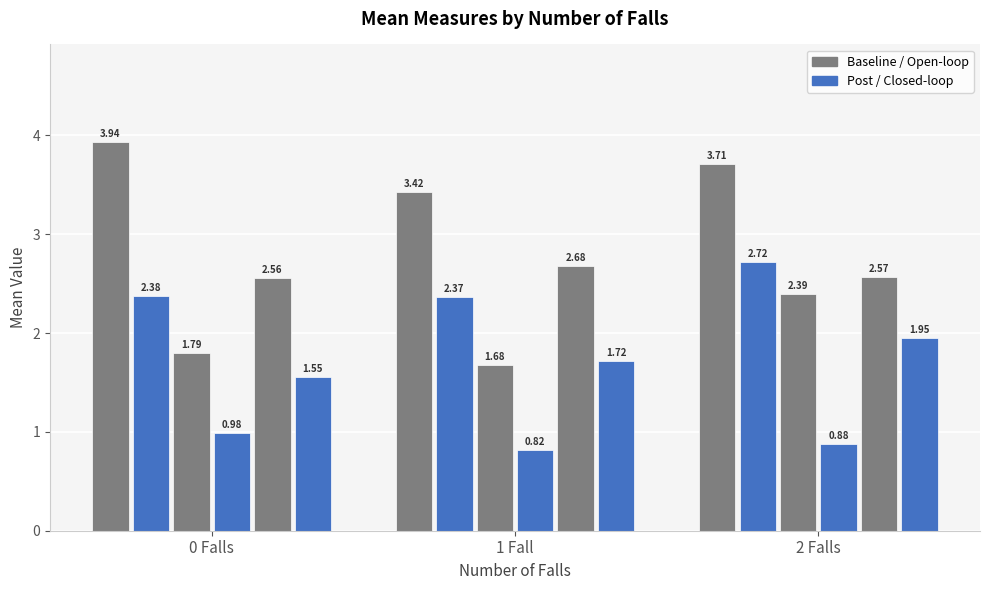

How many bars are there in each group?

6